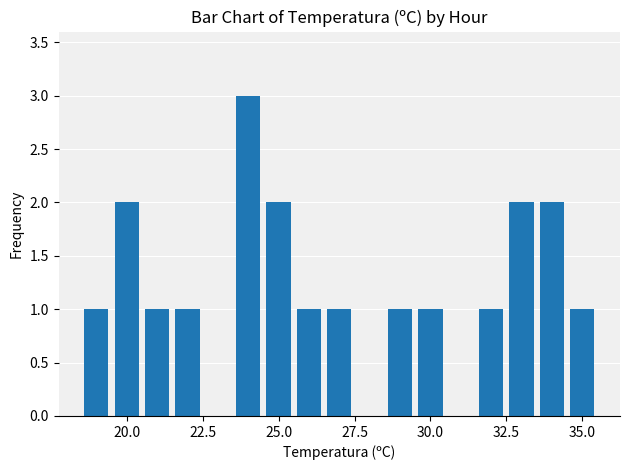

What is the sum of all values?

20